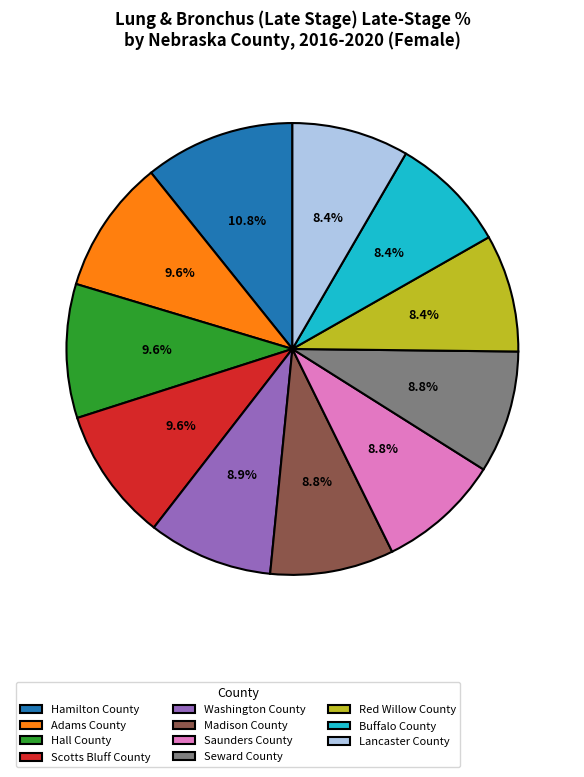

What percentage is NOT represented by Hall County?

90.4%